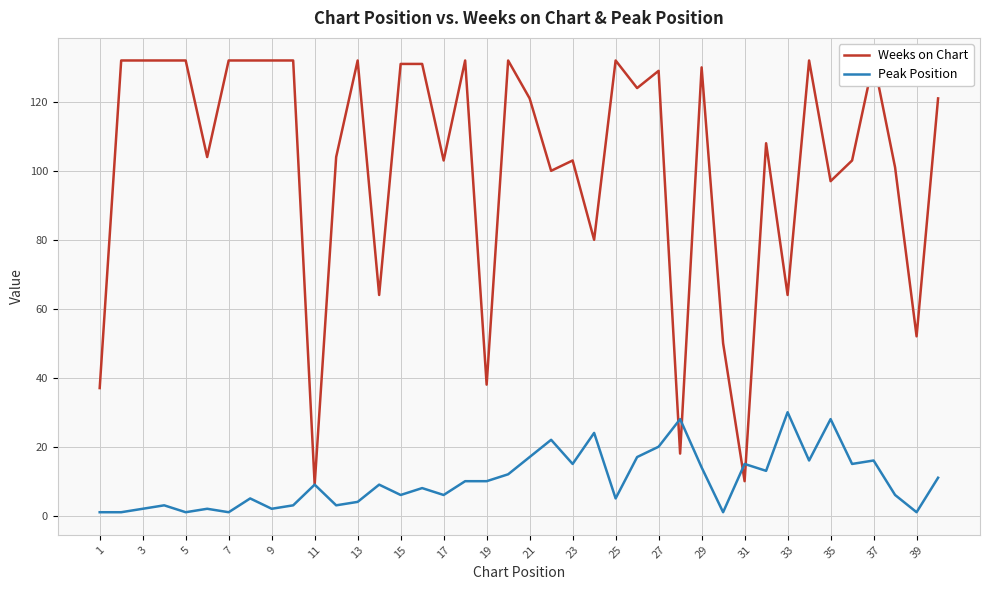

Which series has the largest range (max minus min)?

Weeks on Chart